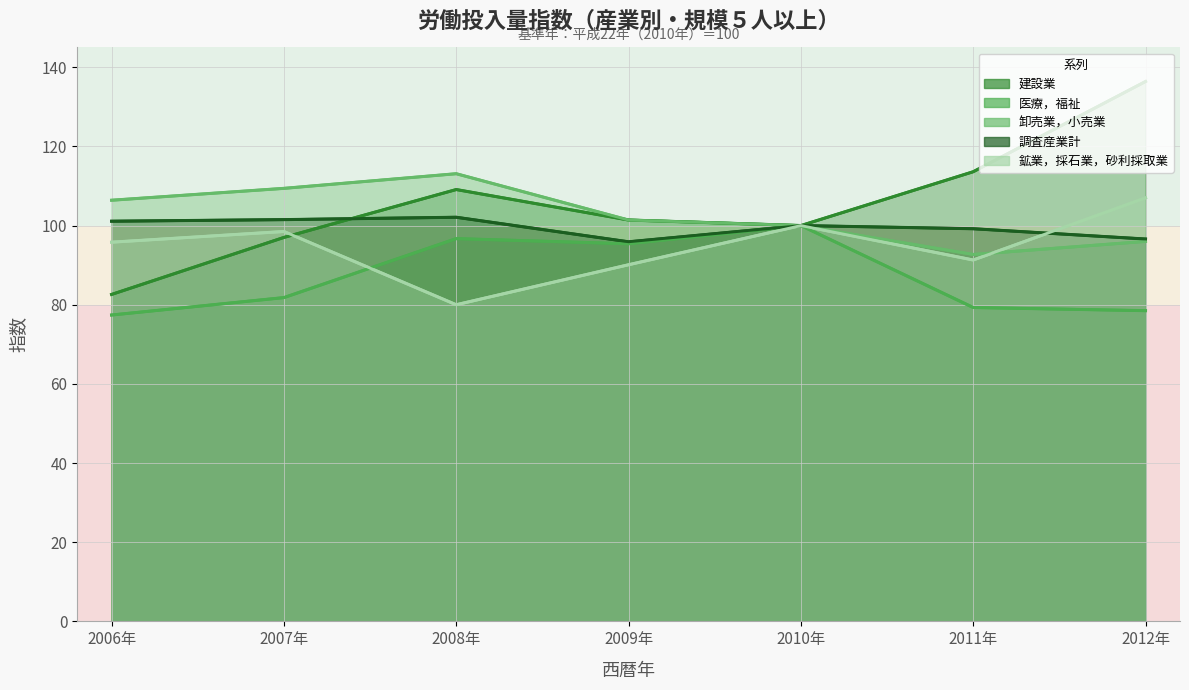

Reading left to right, transcribe all the data shown in this chart.

建設業: 82.6	97.0	109.1	101.4	100.0	113.6	136.4
医療，福祉: 77.4	81.8	96.7	95.4	100.0	79.3	78.5
卸売業，小売業: 106.4	109.4	113.1	101.4	100.0	92.7	96.0
調査産業計: 101.1	101.5	102.1	95.9	100.0	99.2	96.6
鉱業，採石業，砂利採取業: 95.8	98.5	80.0	90.1	100.0	91.3	107.0